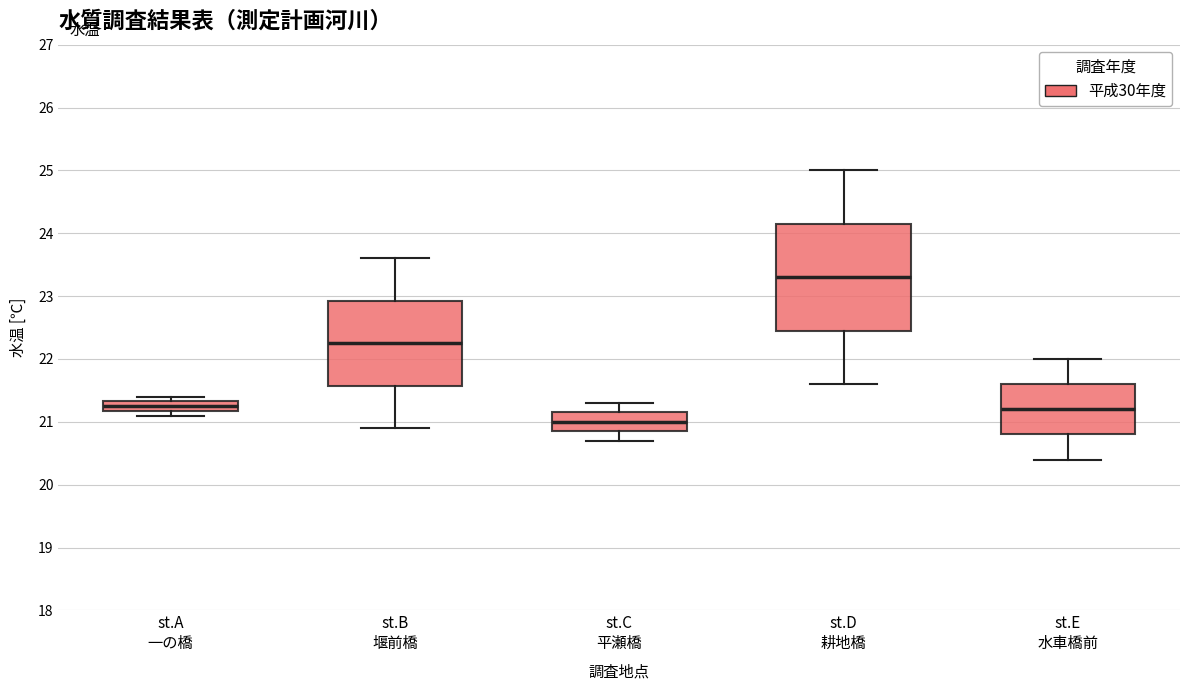

Where is the upper edge of the box for st.B 堰前橋 on the y-axis? The values are not printed on the chart, so give them approximately, as read against the axis.

22.9